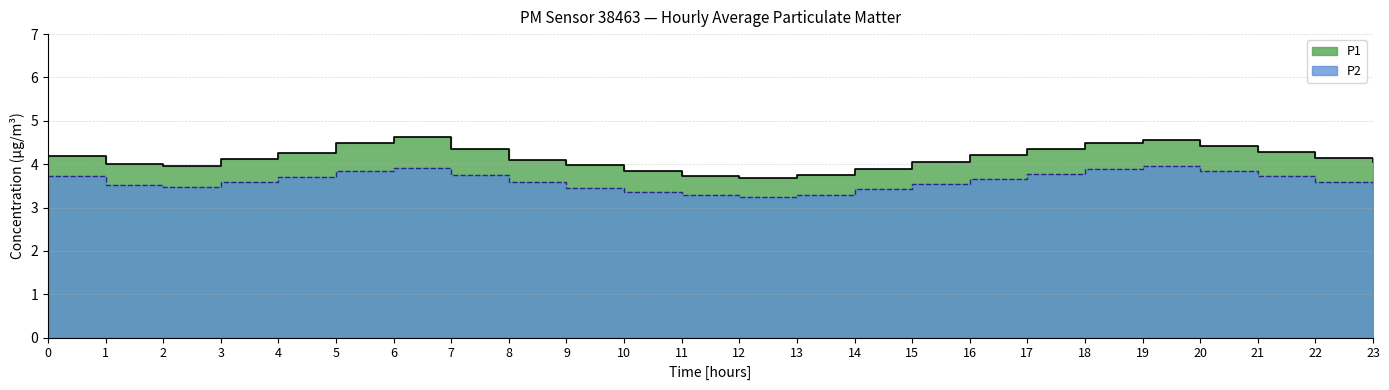

At how many categories does at least one series exceed 3?

24